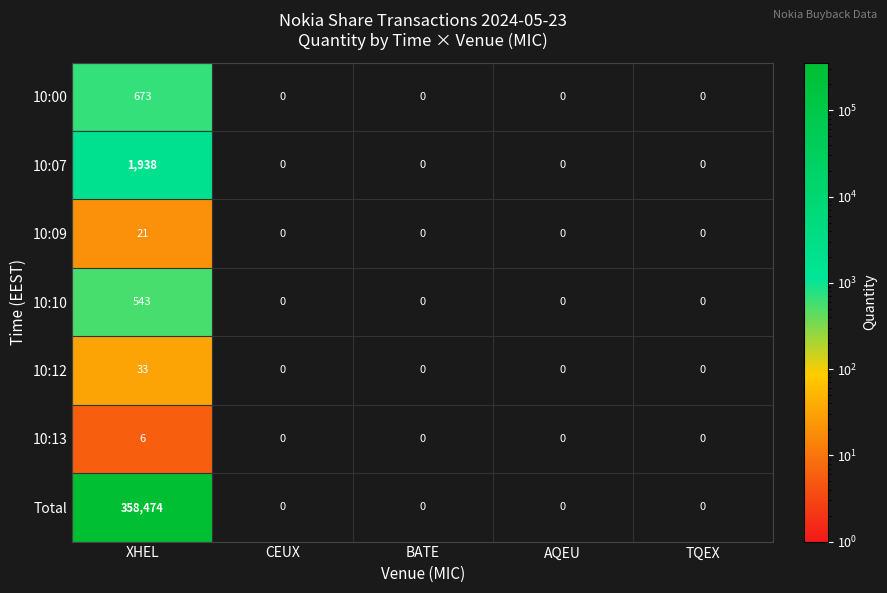

At which label does 10:07 reach its peak?

XHEL